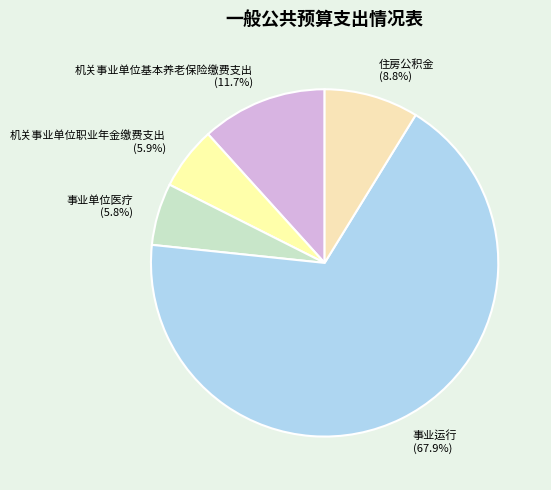

How many segments does this pie chart have?

5